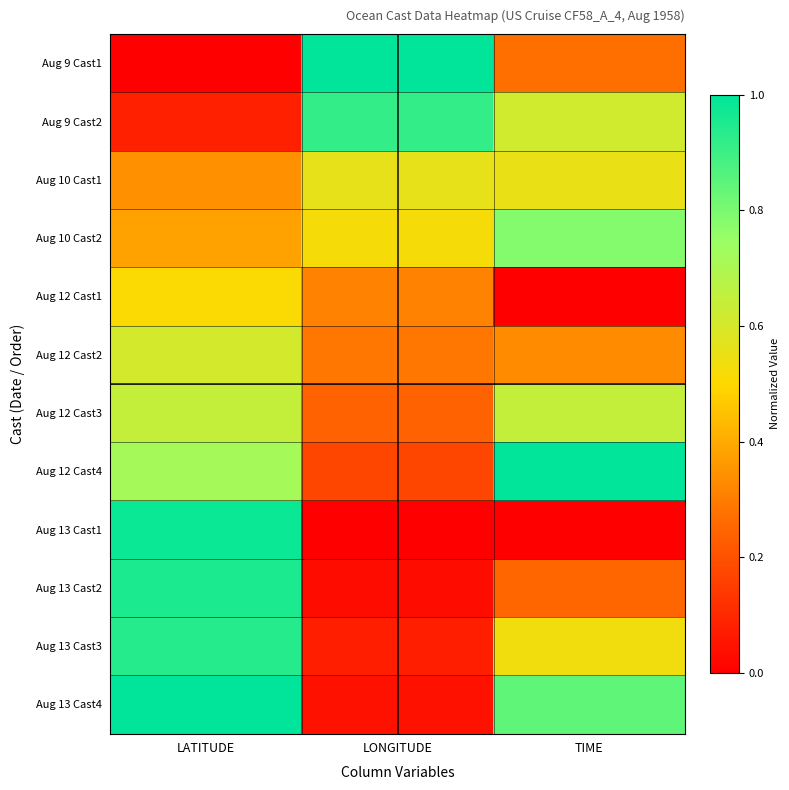

Reading right to left, extract all data points from this chart.

Aug 9 Cast1: TIME=0.3	LONGITUDE=1.0	LATITUDE=0.0
Aug 9 Cast2: TIME=0.6	LONGITUDE=0.9	LATITUDE=0.1
Aug 10 Cast1: TIME=0.6	LONGITUDE=0.6	LATITUDE=0.3
Aug 10 Cast2: TIME=0.8	LONGITUDE=0.5	LATITUDE=0.4
Aug 12 Cast1: TIME=0.0	LONGITUDE=0.3	LATITUDE=0.5
Aug 12 Cast2: TIME=0.3	LONGITUDE=0.3	LATITUDE=0.6
Aug 12 Cast3: TIME=0.6	LONGITUDE=0.2	LATITUDE=0.6
Aug 12 Cast4: TIME=1.0	LONGITUDE=0.2	LATITUDE=0.7
Aug 13 Cast1: TIME=0.0	LONGITUDE=0.0	LATITUDE=1.0
Aug 13 Cast2: TIME=0.2	LONGITUDE=0.0	LATITUDE=1.0
Aug 13 Cast3: TIME=0.5	LONGITUDE=0.1	LATITUDE=0.9
Aug 13 Cast4: TIME=0.8	LONGITUDE=0.0	LATITUDE=1.0